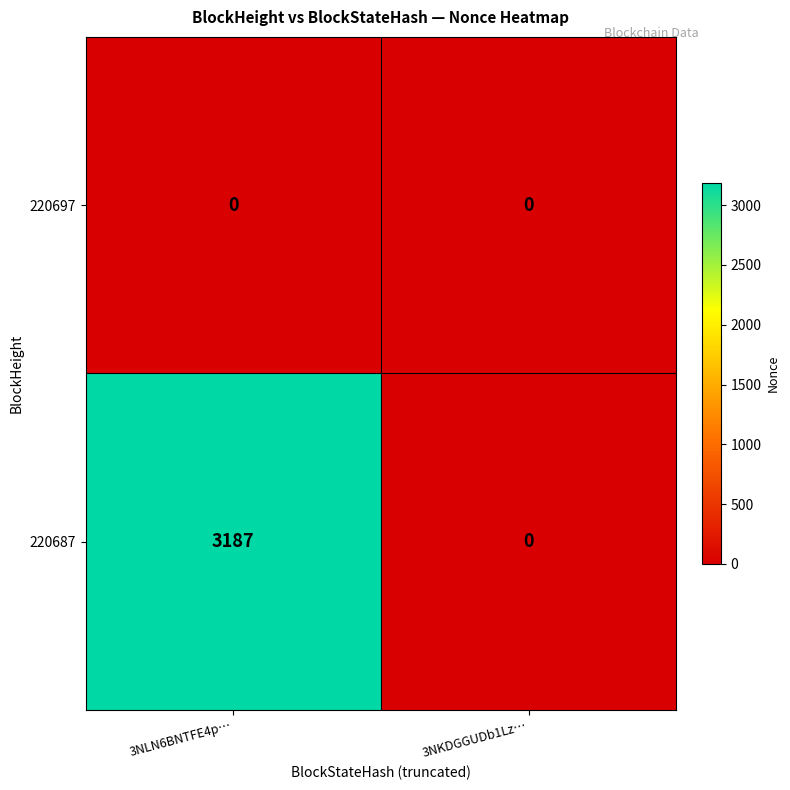

At how many categories does at least one series exceed 1542?

1